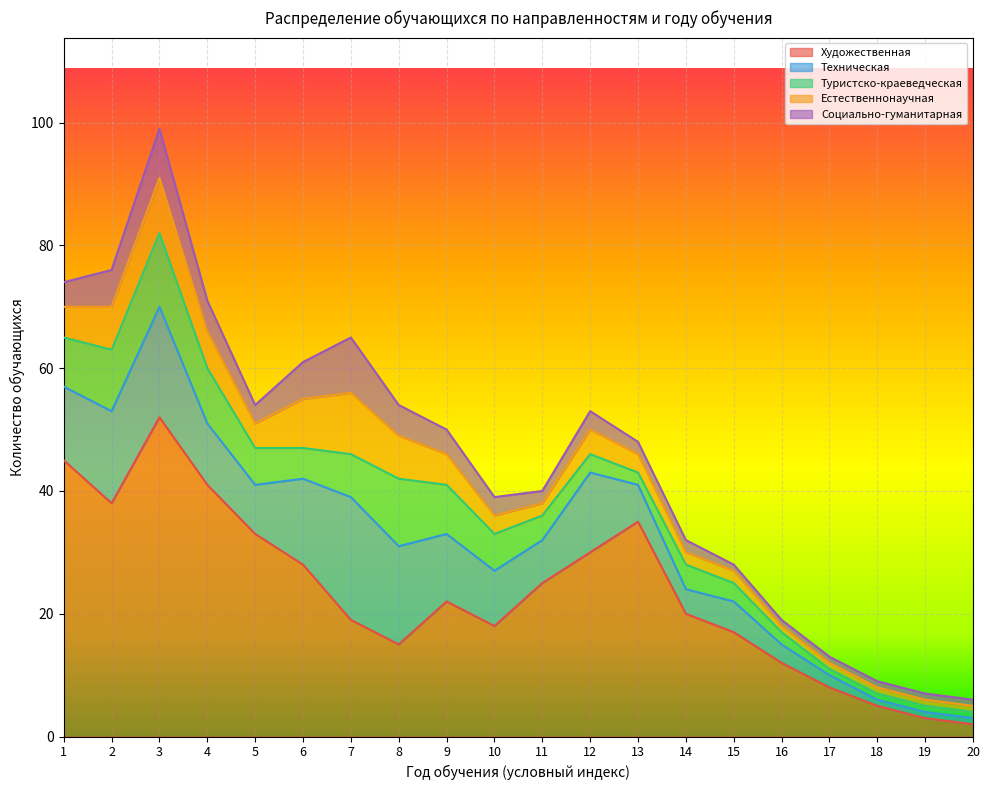

What is the difference between the maximum and minimum values in the Естественнонаучная series?

9